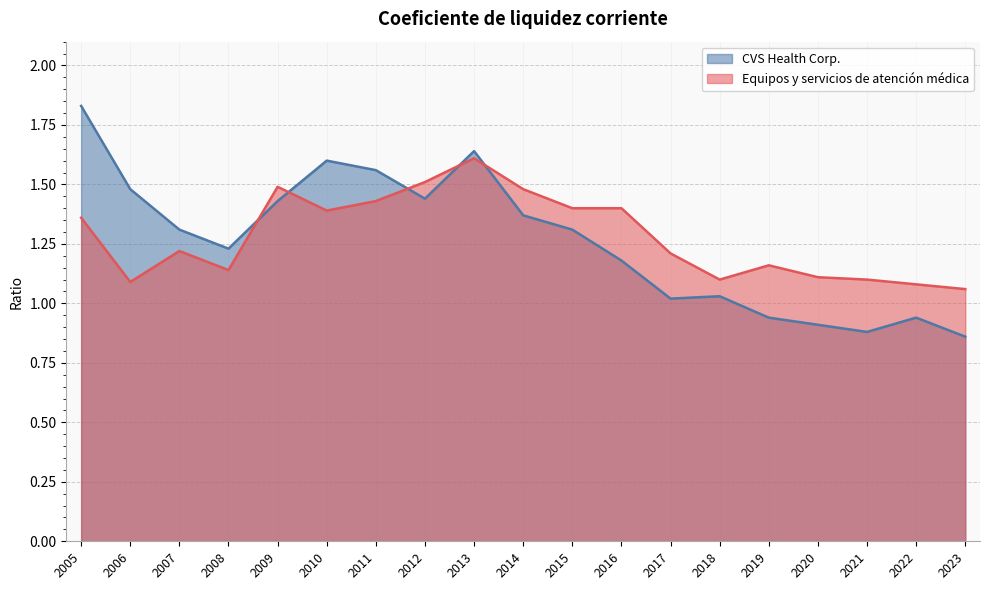

Which series ends up on top after the final intersection of Equipos y servicios de atención médica and CVS Health Corp.?

Equipos y servicios de atención médica